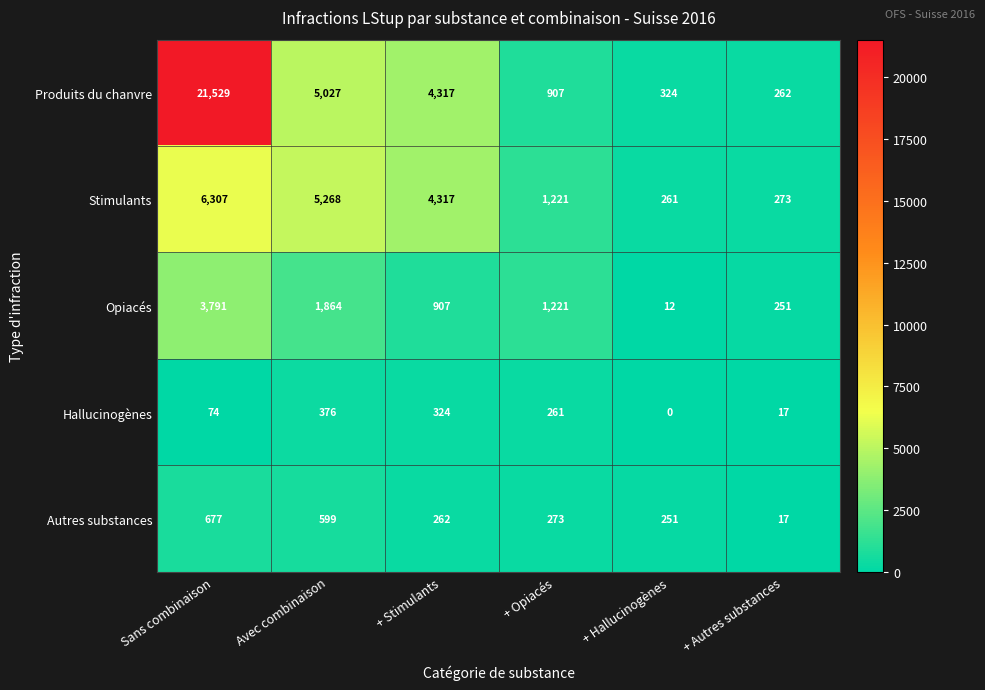

How many distinct data groups are displayed?

5